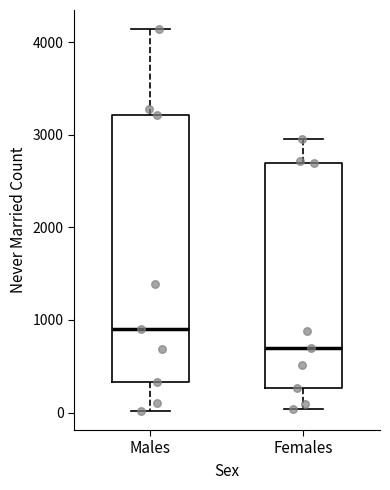

Reading left to right, read every box against the y-axis: the position of its median line, the range the box covers, and the ends of its whiskers. The values are not printed on the chart, so give them approximately, as read against the axis.

Males: median 900, box 300 to 3200, whiskers 0 to 4100
Females: median 700, box 300 to 2700, whiskers 0 to 3000